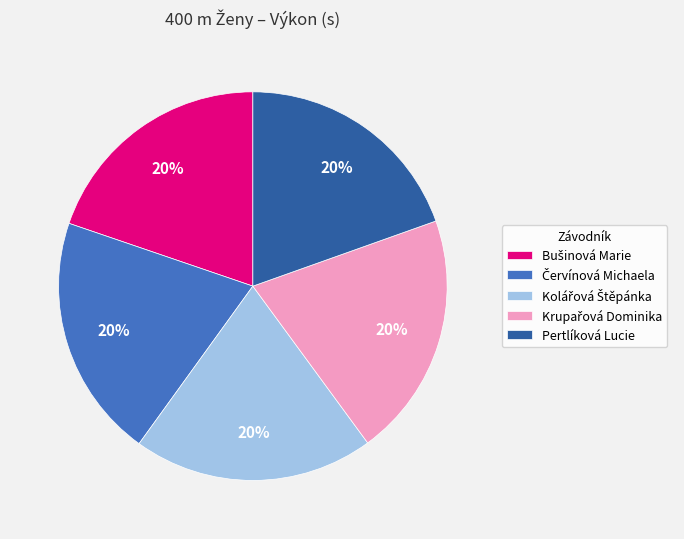

To the nearest percent, what percentage of the pie is Pertlíková Lucie?

20%